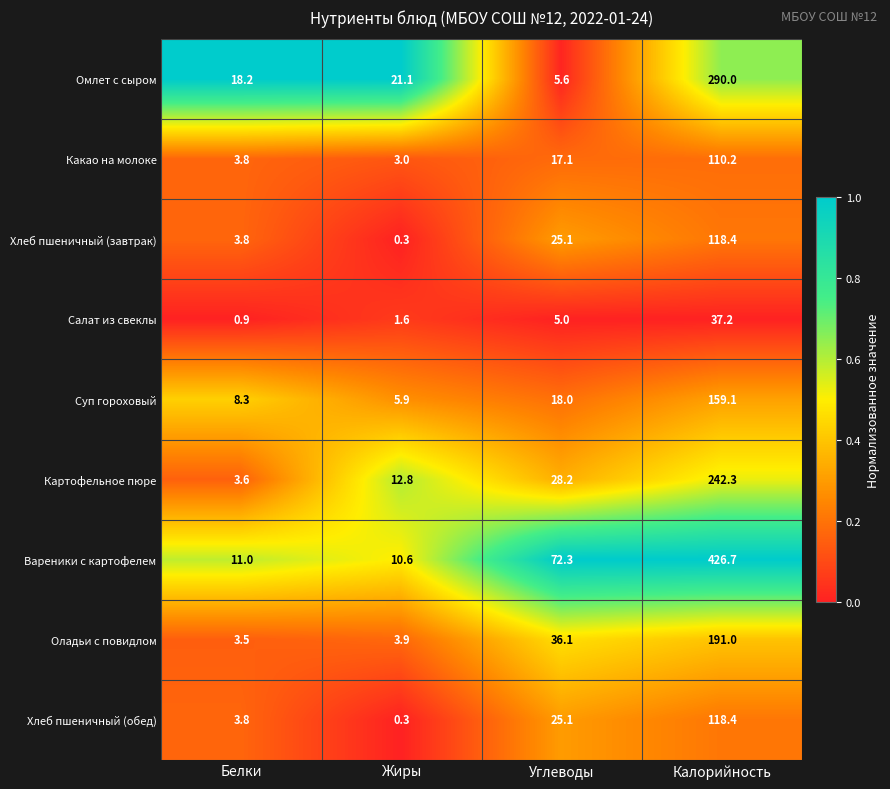

Between Углеводы and Калорийность, which series saw the biggest shift?

Вареники с картофелем